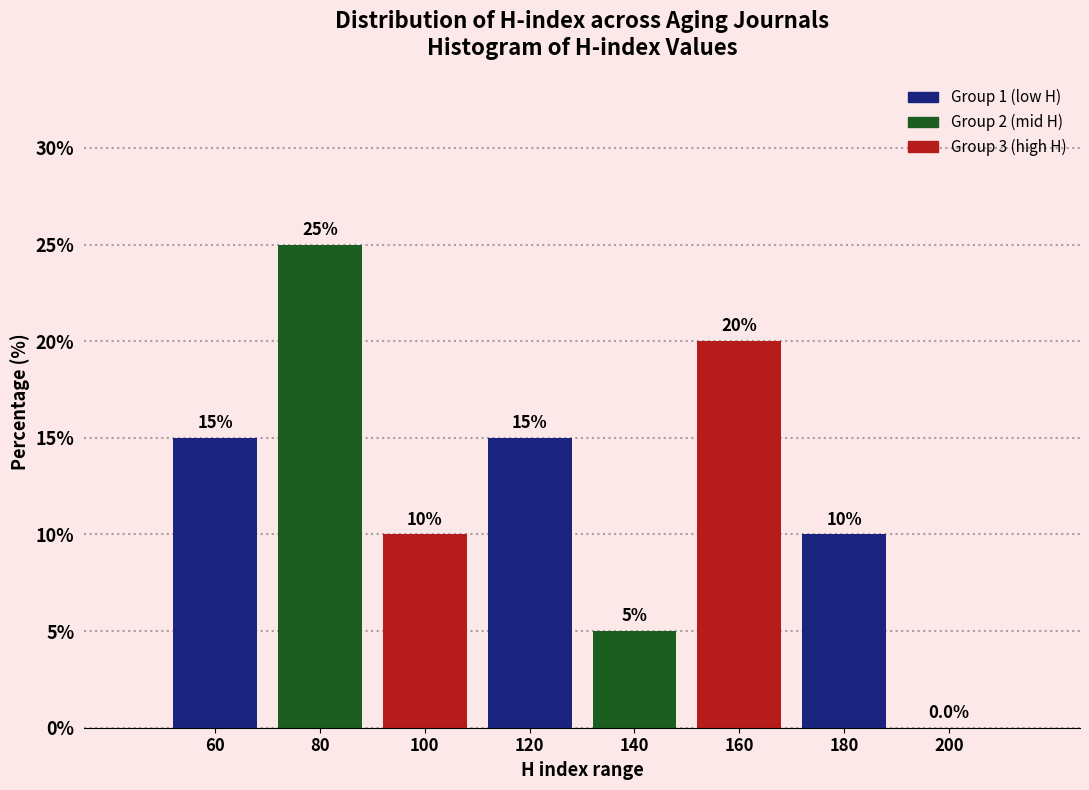

Over which range of the x-axis is the bar tallest?

70 to 90